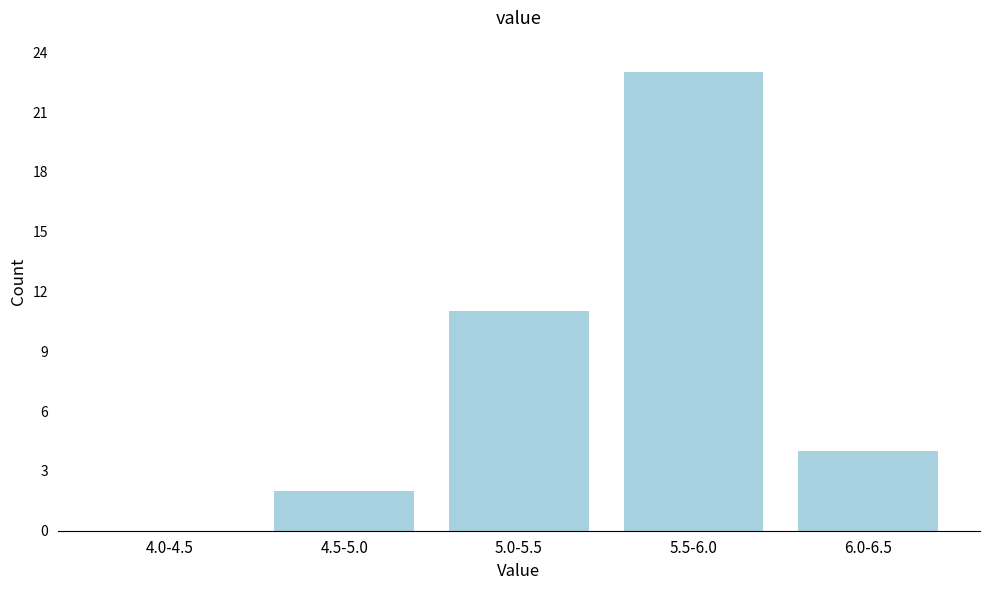

Reading left to right, list all the values displayed in this chart.

4.0-4.5=0	4.5-5.0=2	5.0-5.5=11	5.5-6.0=23	6.0-6.5=4